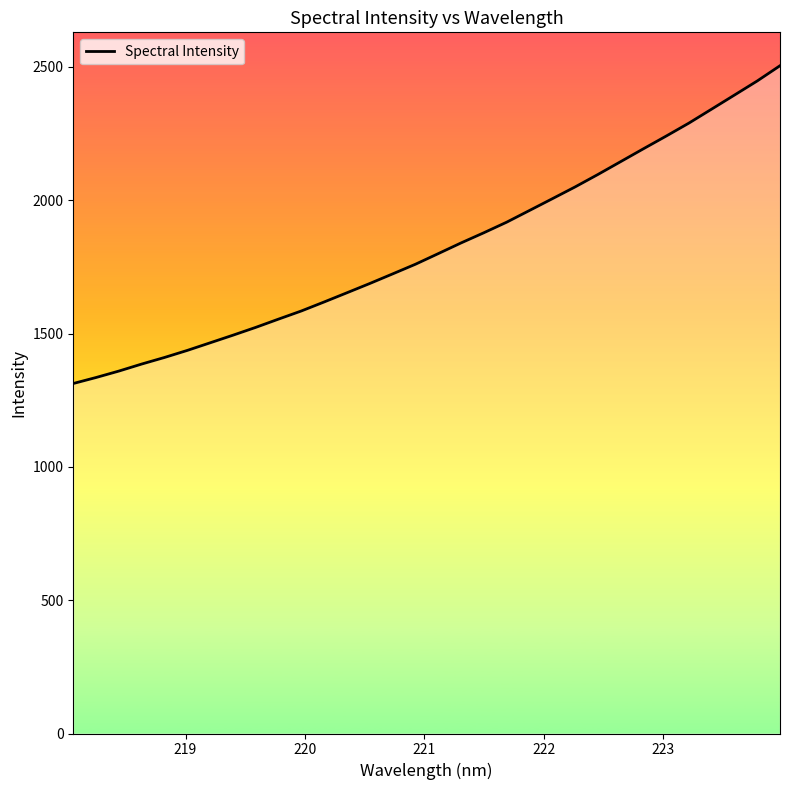

What is the maximum value shown in the chart?

2504.6